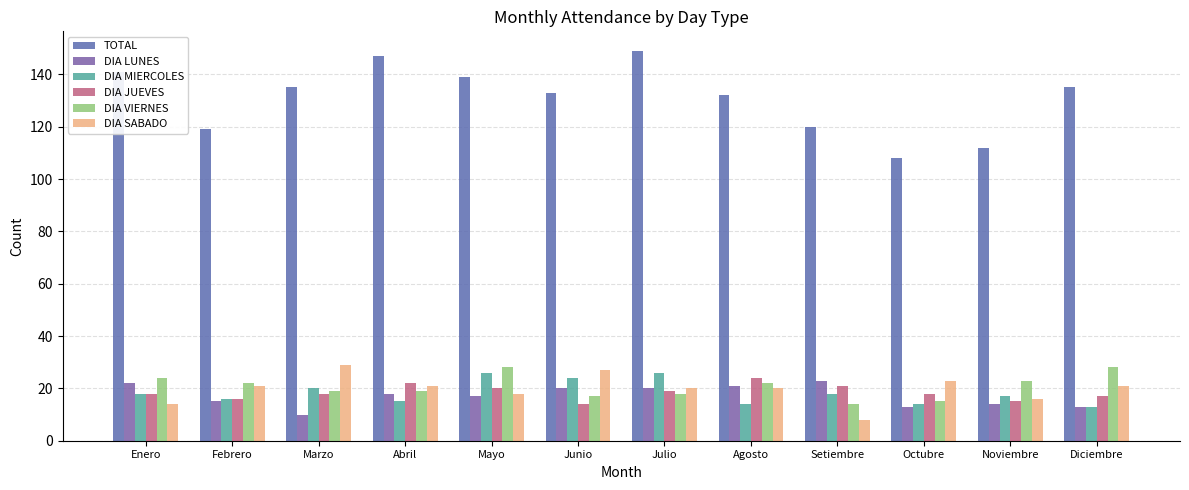

Does the chart contain stacked bars?

No